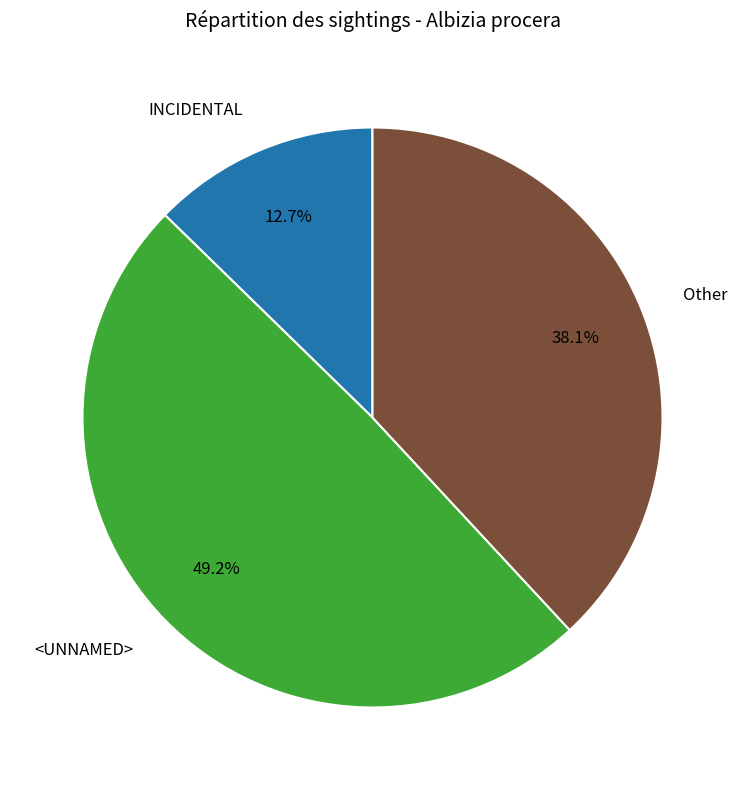

Is it true that INCIDENTAL is 23% of the pie?

False